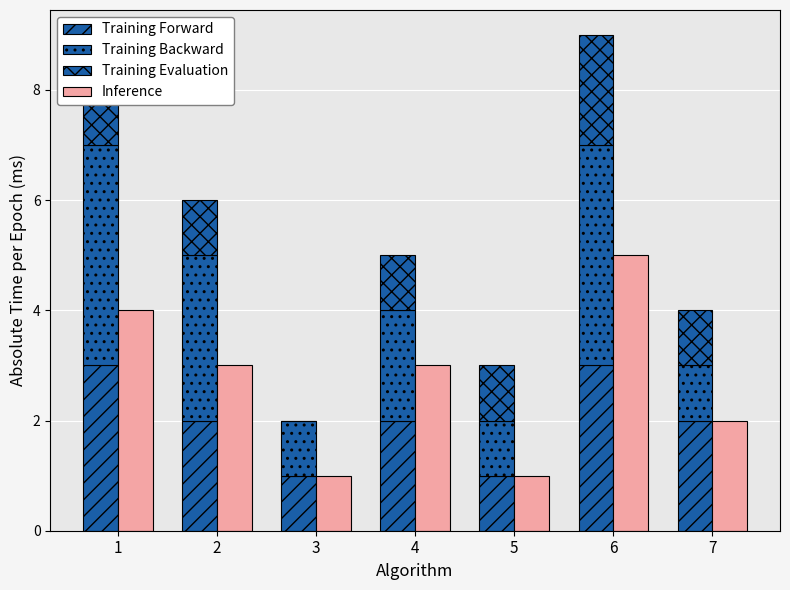

What are all the series names shown in the legend?

Training Forward, Training Backward, Training Evaluation, Inference